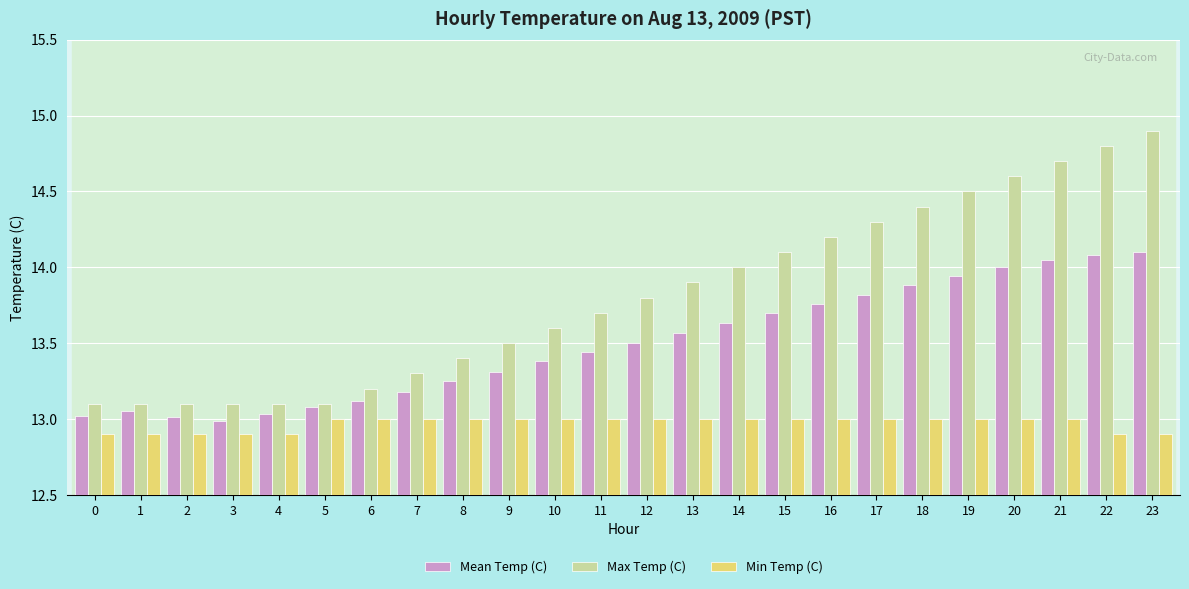

The Min Temp (C) series shows 19.8 at 20. True or false?

False